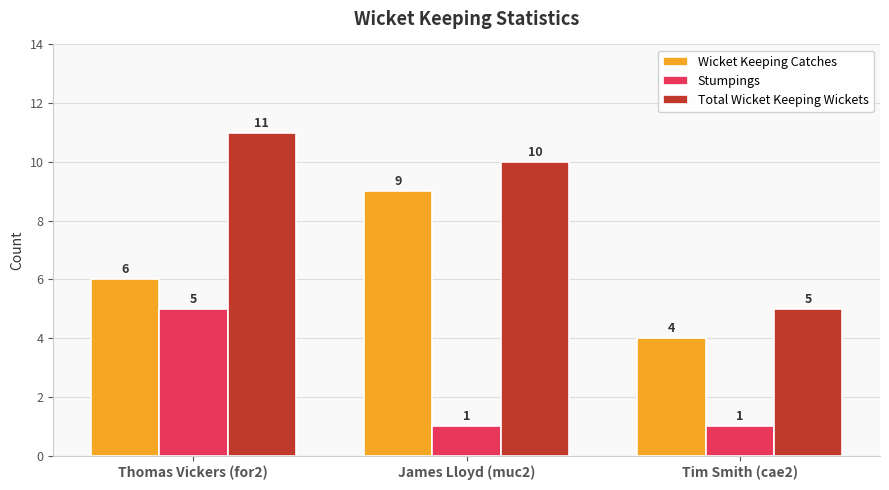

At which label does Stumpings reach its peak?

Thomas Vickers (for2)